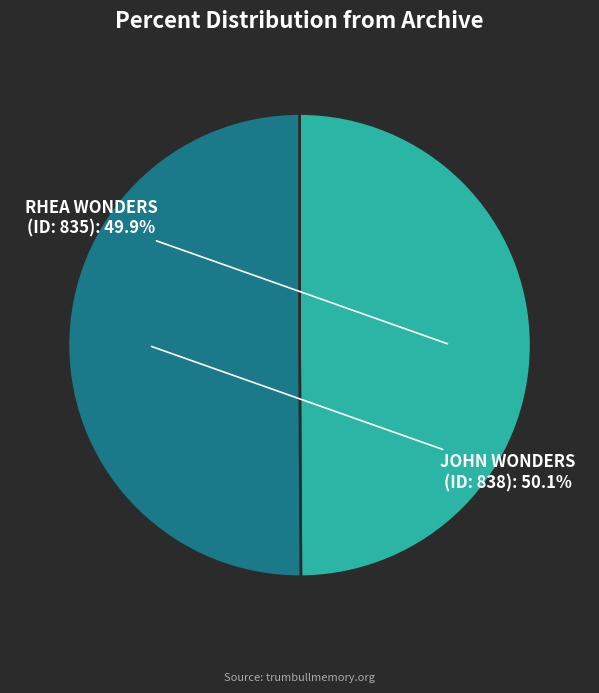

Count the number of slices in the pie.

2